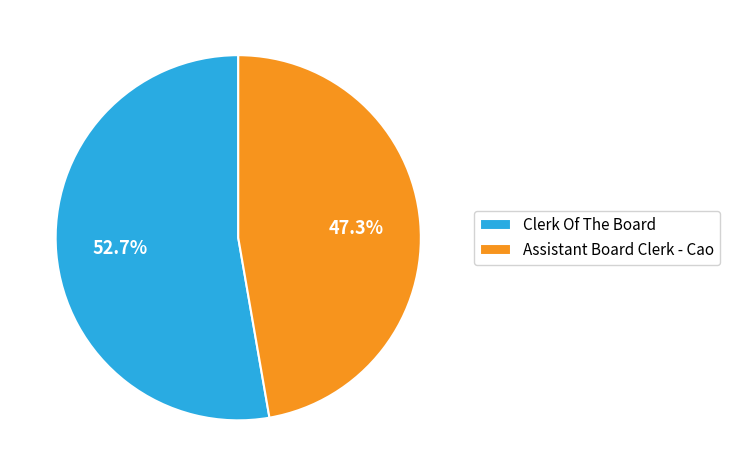

To the nearest percent, what is the difference between the Clerk Of The Board and Assistant Board Clerk - Cao slice percentages?

5%